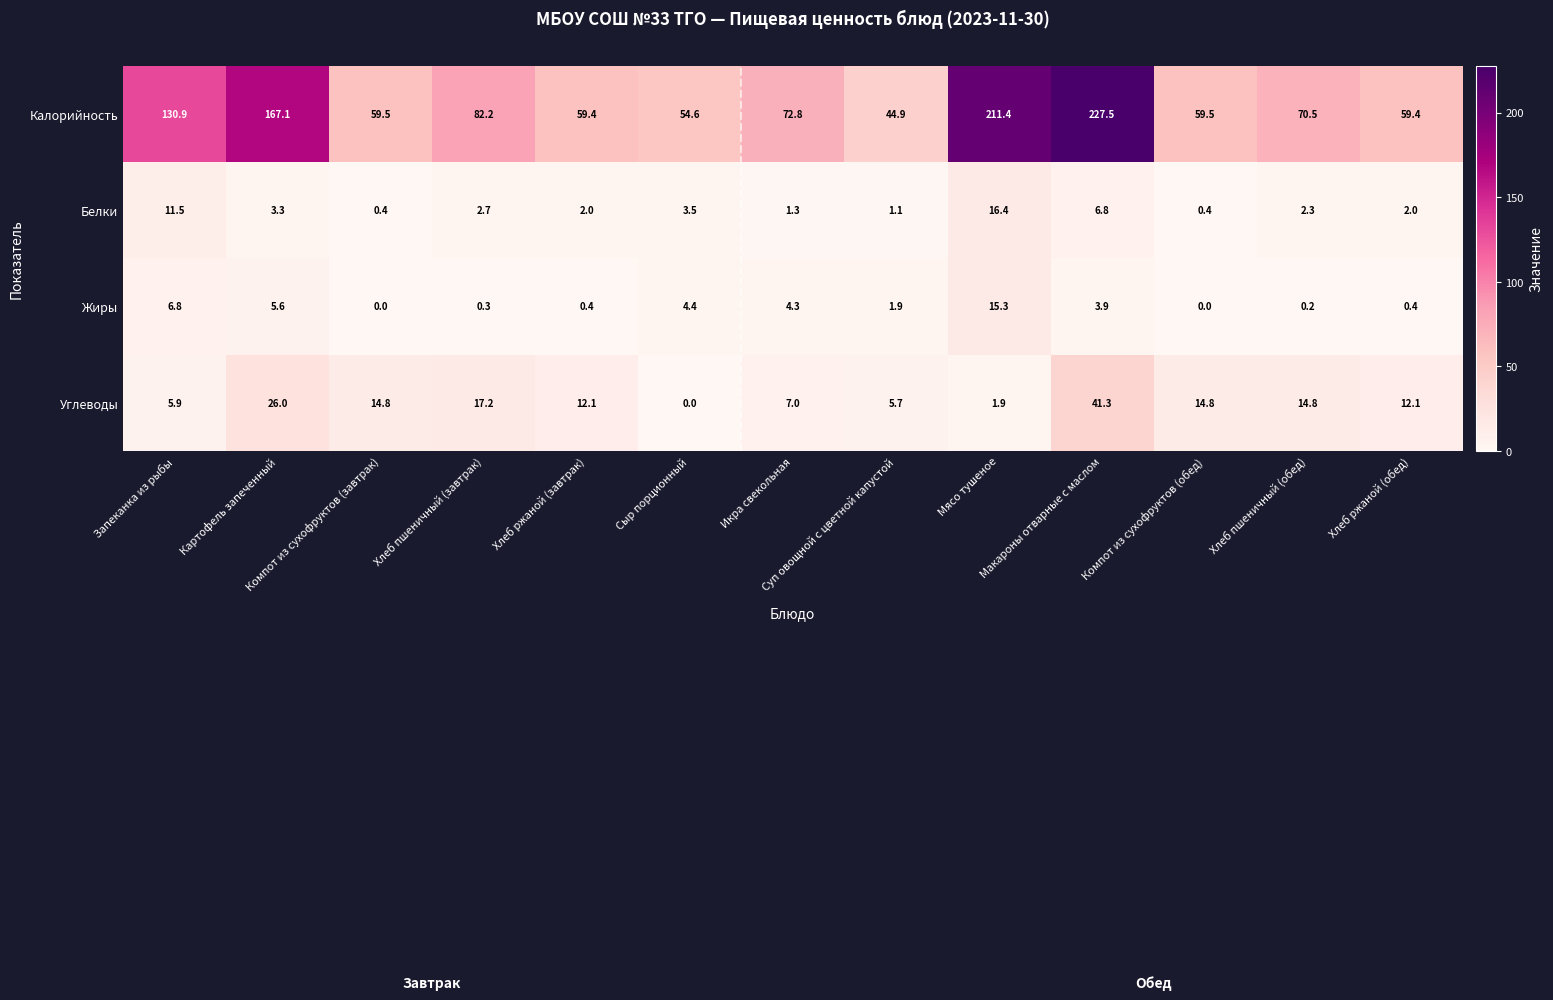

Rank the series by their maximum value, from lowest to highest.

Жиры, Белки, Углеводы, Калорийность